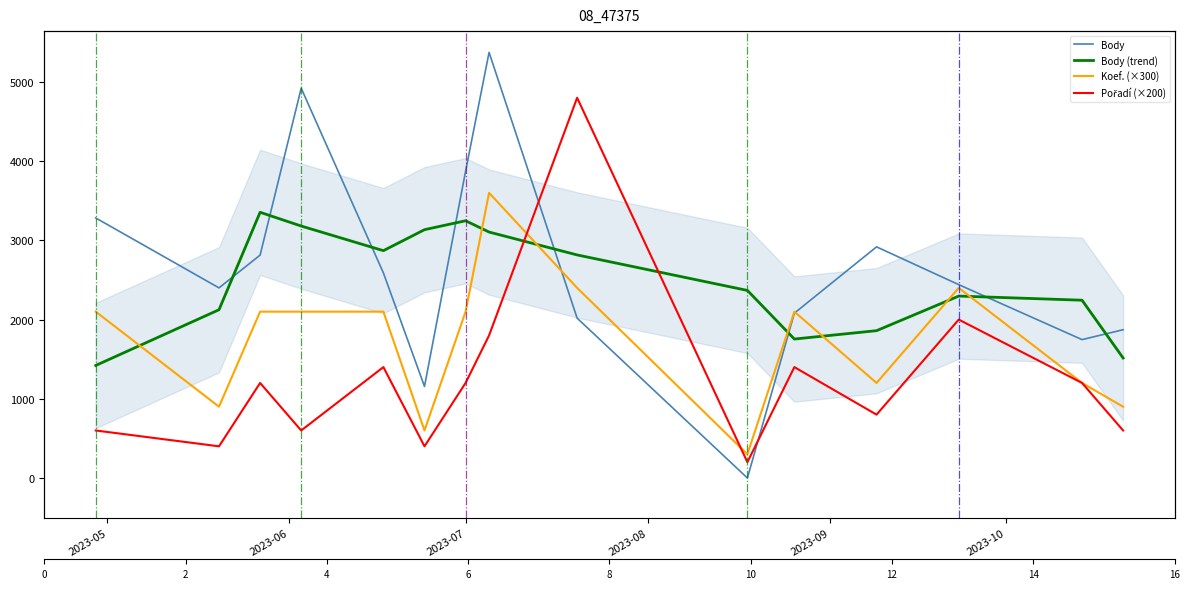

The value of Body (trend) at 9 is 883.7. True or false?

False